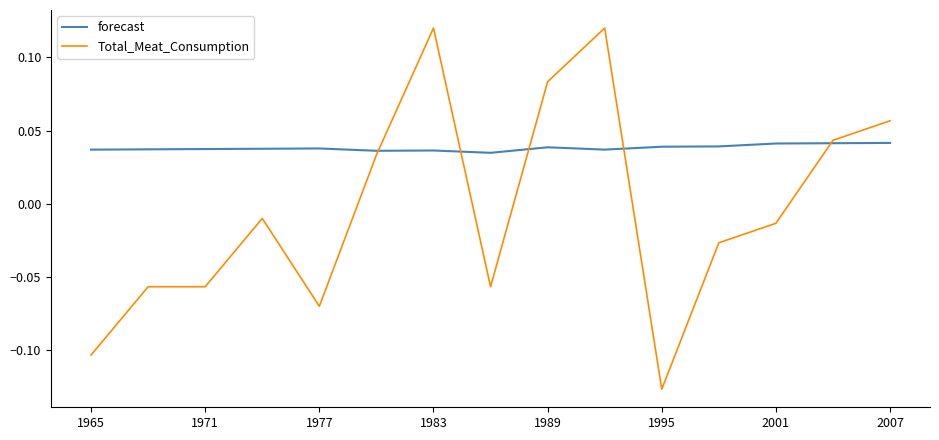

How many lines are shown in the chart?

2